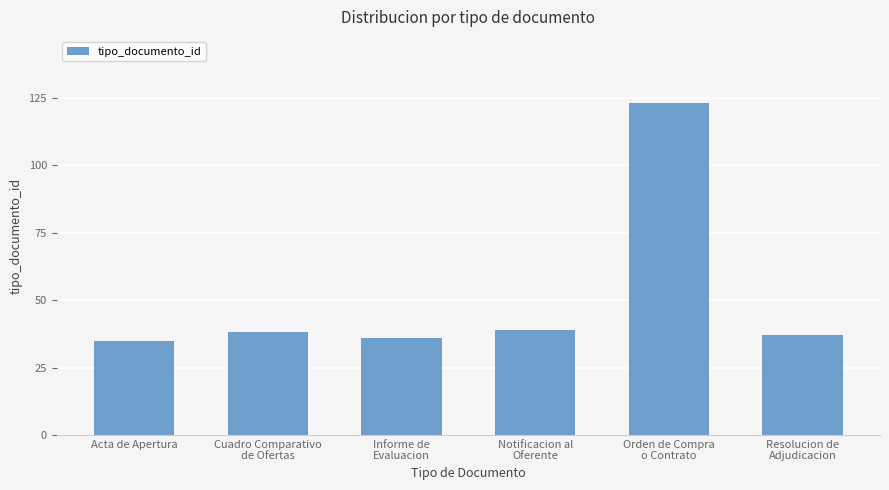

Read the value at Resolucion de
Adjudicacion.

37